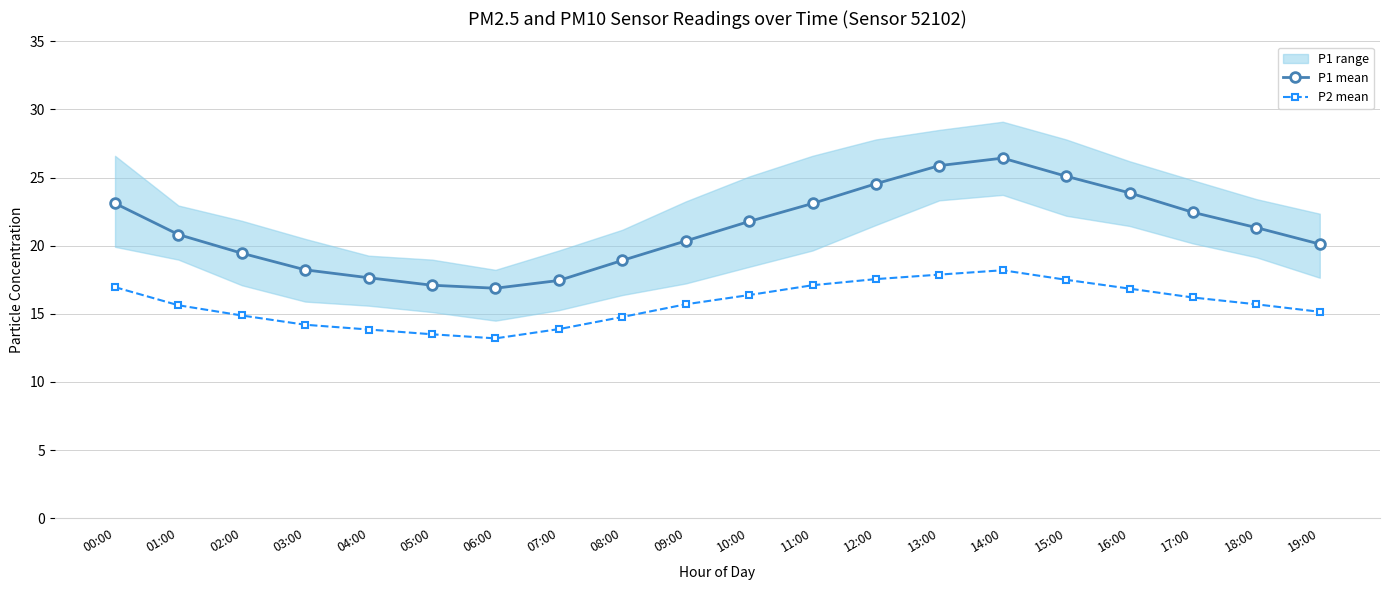

What is the sum of all P2 mean values?

315.1